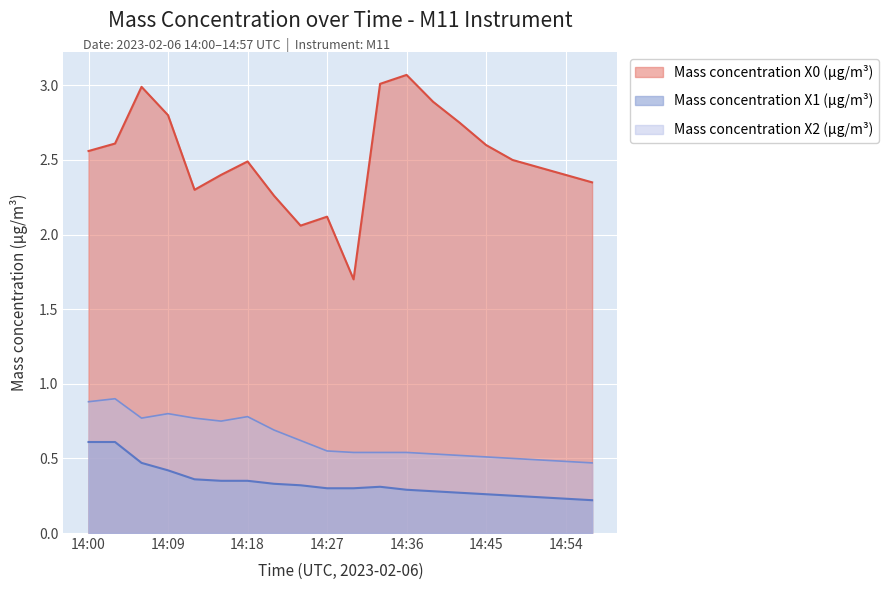

In Mass concentration X1 (μg/m³), how many points are higher than both neighbors (excluding endpoints)?

1